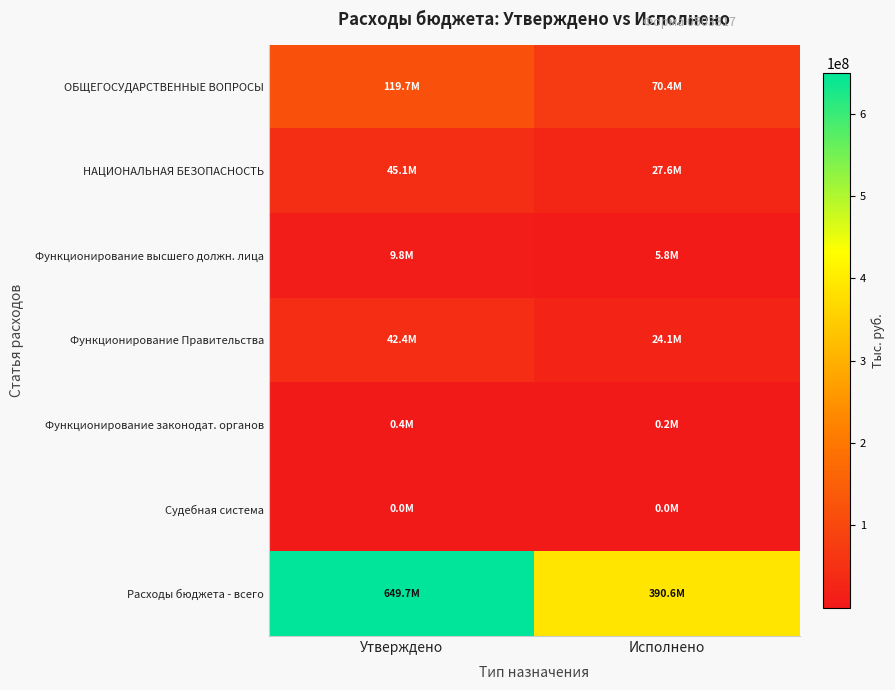

At how many categories does at least one series exceed 127652412?

2